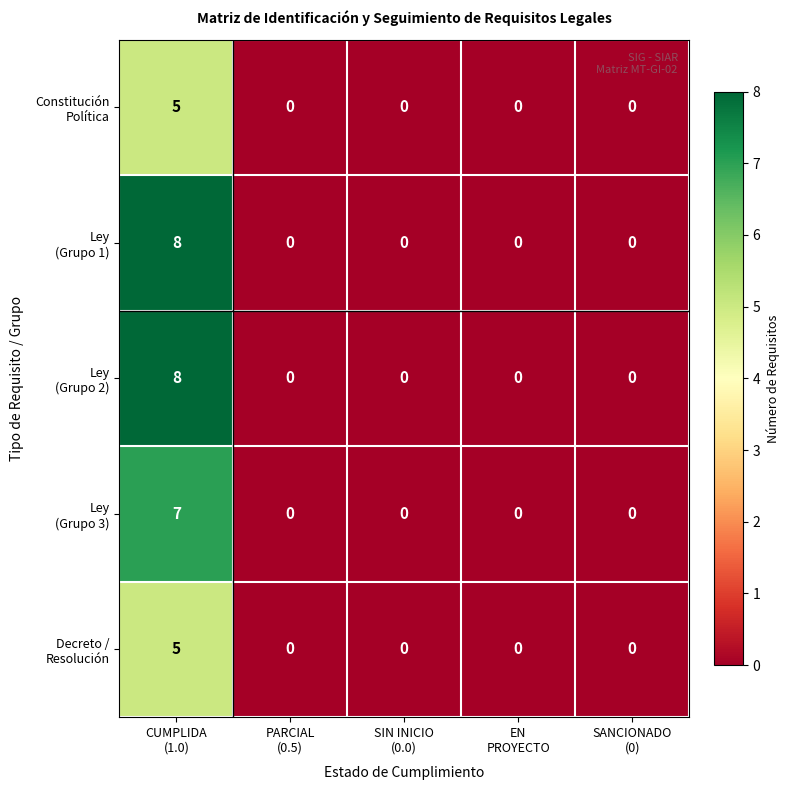

What is the maximum value shown in the chart?

8